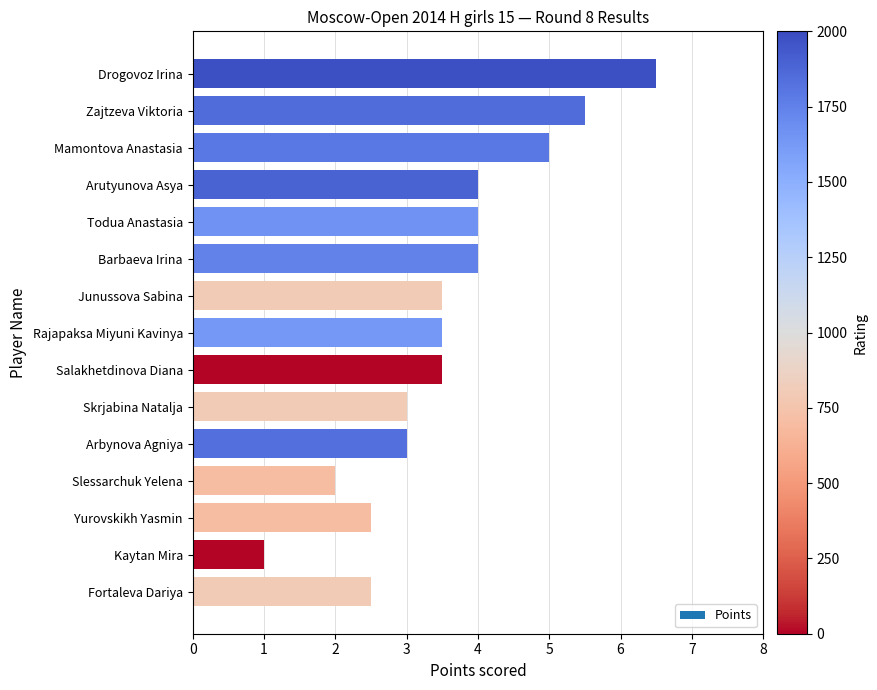

What is the sum of all values?

53.5